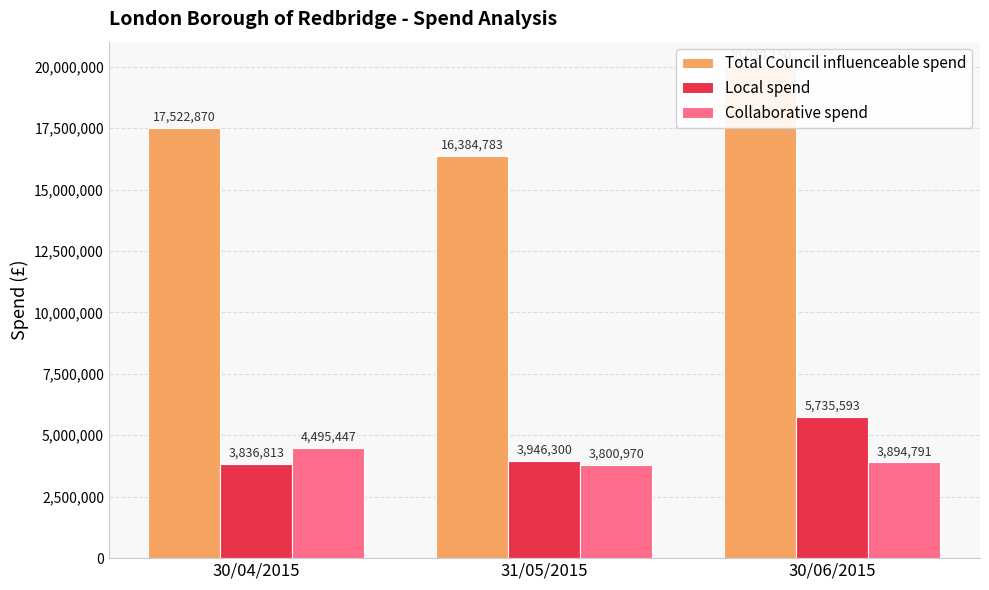

At which category does the chart reach its peak across all series?

30/06/2015